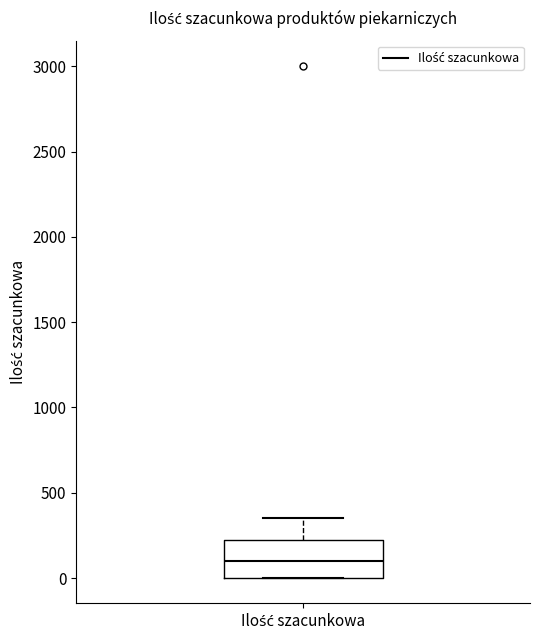

Transcribe this box plot: give where the median line is, the range the box spans, and where the two whiskers end, as read against the y-axis. The values are not printed on the chart, so give them approximately, as read against the axis.

median 100, box 0 to 250, whiskers 0 to 350